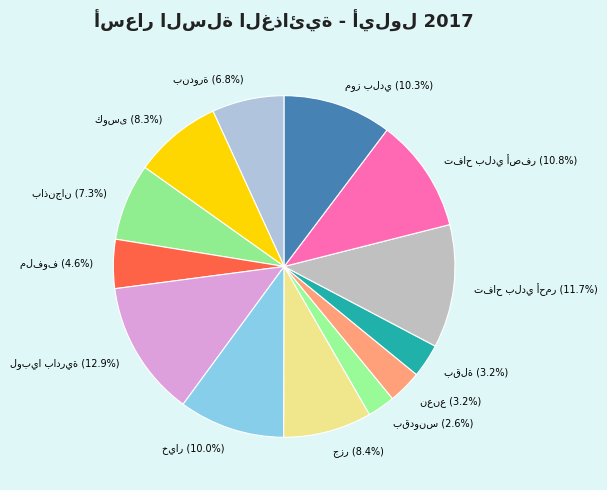

What is the ratio of the value at موز بلدي to the value at بندورة?

1.5